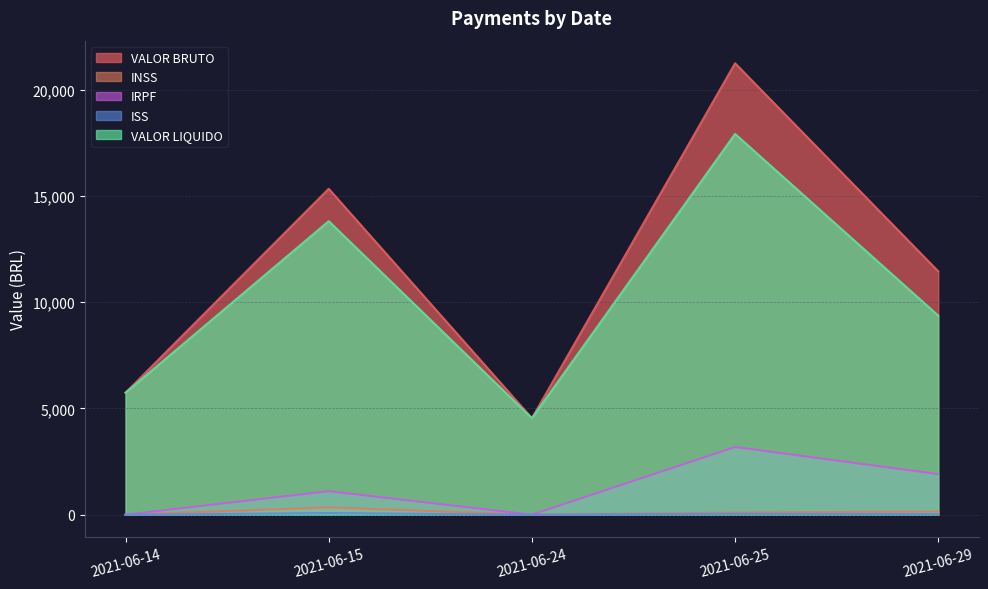

True or false: VALOR_LIQUIDO and IRPF intersect in this chart.

False